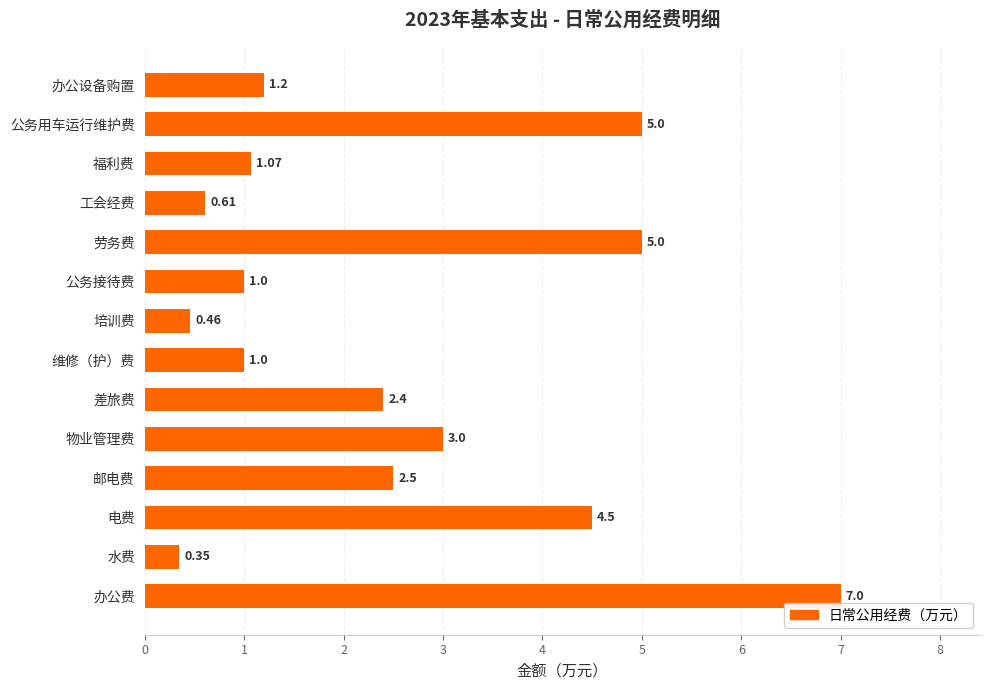

Which label corresponds to the smallest value in the chart?

水费